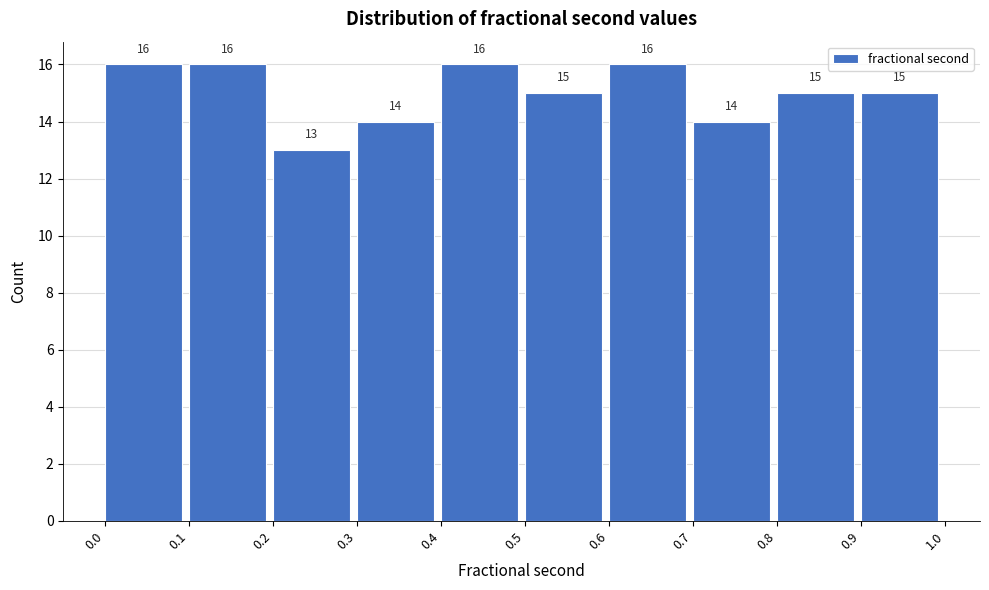

Reading left to right, transcribe this chart: for each bar, give the range it covers on the x-axis and its height.

0.0 to 0.1: 16
0.1 to 0.2: 16
0.2 to 0.3: 13
0.3 to 0.4: 14
0.4 to 0.5: 16
0.5 to 0.6: 15
0.6 to 0.7: 16
0.7 to 0.8: 14
0.8 to 0.9: 15
0.9 to 1.0: 15